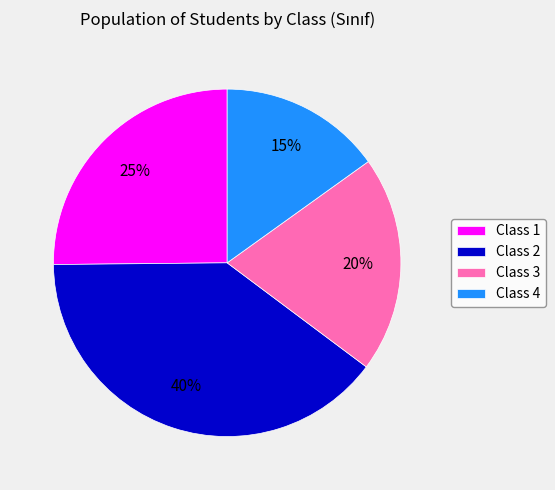

Combined, do Class 2 and Class 1 account for over 50%?

Yes